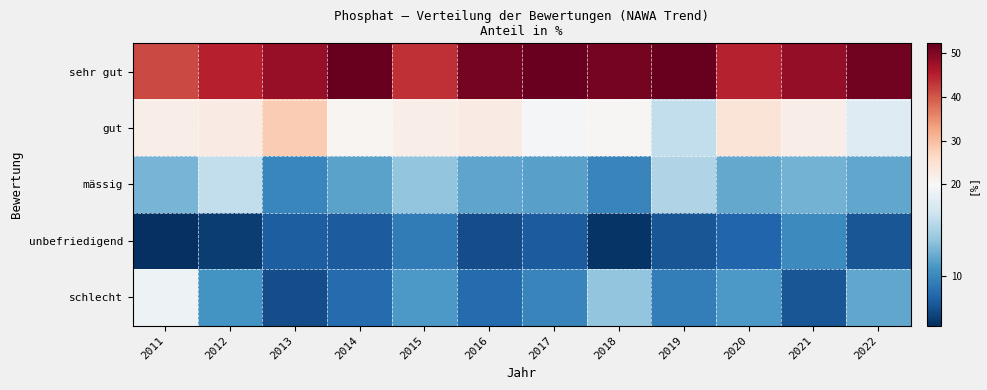

Reading left to right, list all the values displayed in this chart.

sehr gut: 2011=41.3	2012=45.0	2013=48.2	2014=52.3	2015=43.5	2016=50.9	2017=51.8	2018=50.8	2019=52.1	2020=44.8	2021=48.3	2022=51.1
gut: 2011=22.0	2012=22.5	2013=28.2	2014=20.7	2015=22.2	2016=22.7	2017=19.6	2018=20.5	2019=16.2	2020=24.1	2021=22.0	2022=18.0
mässig: 2011=12.8	2012=16.2	2013=10.0	2014=11.7	2015=13.9	2016=11.8	2017=11.6	2018=9.8	2019=15.4	2020=12.1	2021=12.7	2022=12.0
unbefriedigend: 2011=4.6	2012=5.4	2013=7.3	2014=7.2	2015=9.3	2016=6.4	2017=7.1	2018=4.9	2019=6.8	2020=7.8	2021=10.2	2022=6.8
schlecht: 2011=19.3	2012=10.8	2013=6.4	2014=8.1	2015=11.1	2016=8.2	2017=9.8	2018=13.9	2019=9.4	2020=11.2	2021=6.8	2022=12.0